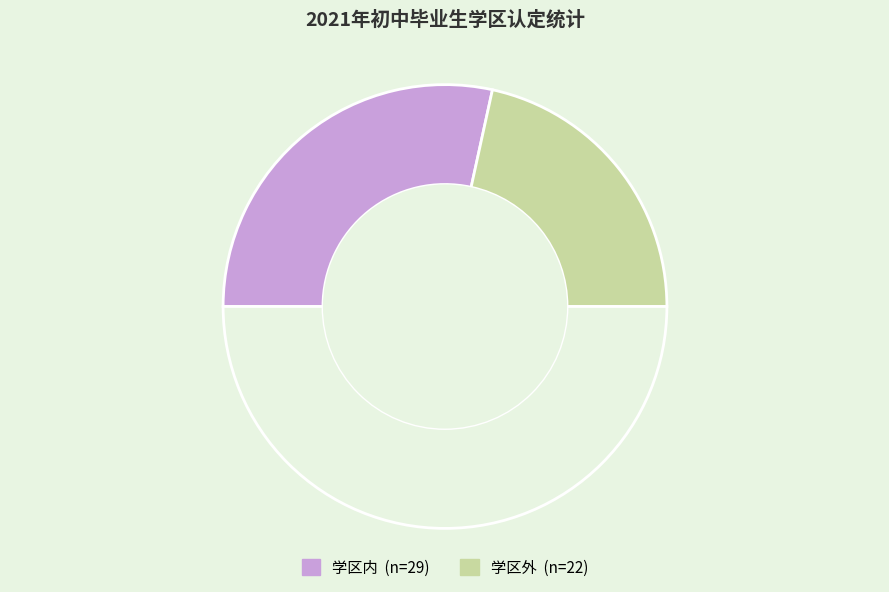

Count the number of slices in the pie.

3